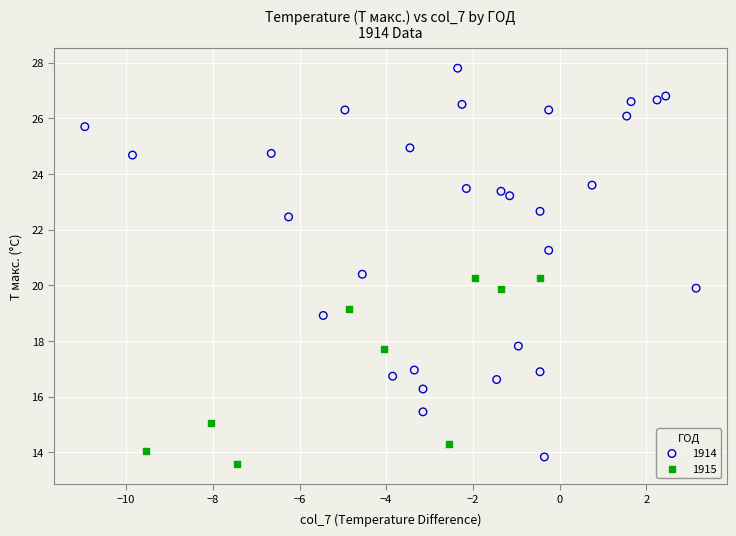

What are all the series names shown in the legend?

1914, 1915